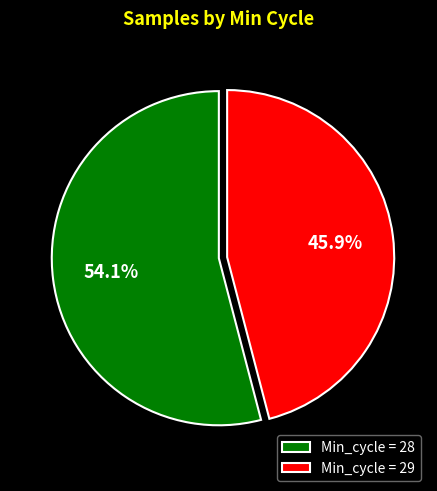

Approximately how many times larger is the value at Min_cycle = 29 compared to Min_cycle = 28?

0.8